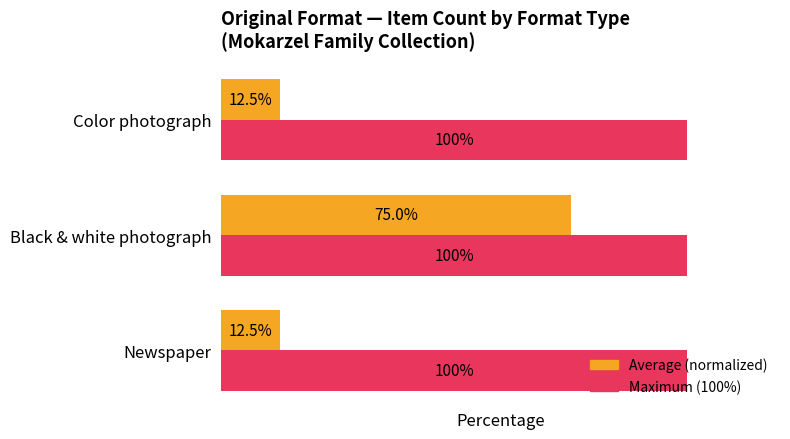

At which category is the sum across all series the highest?

Black & white photograph